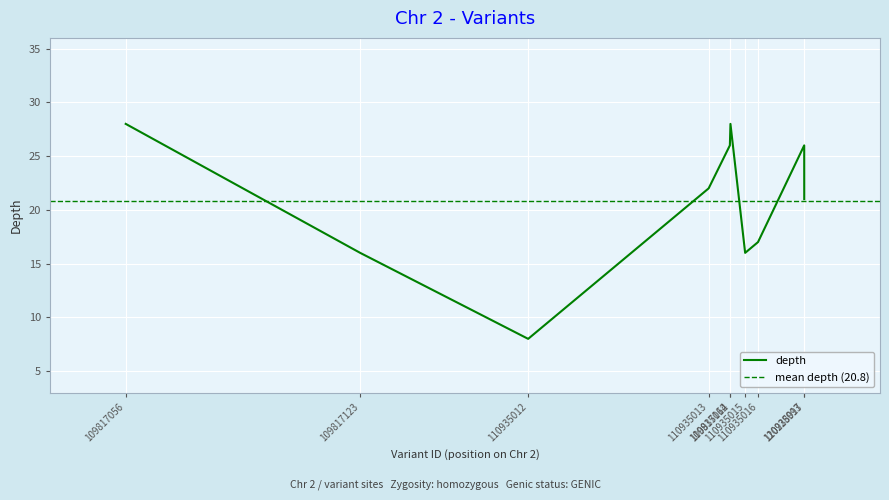

What is the difference between the values at 110935016 and 109817162?

11